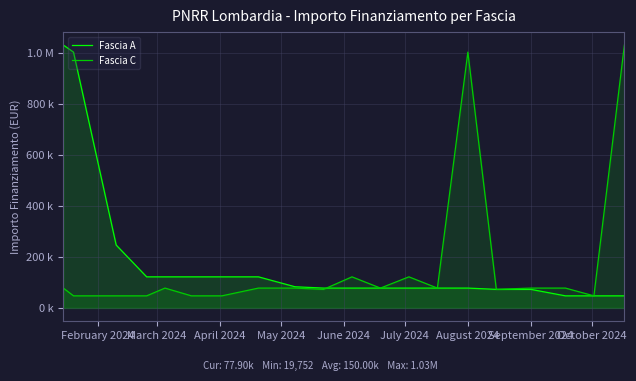

What is the smallest value displayed?

47427